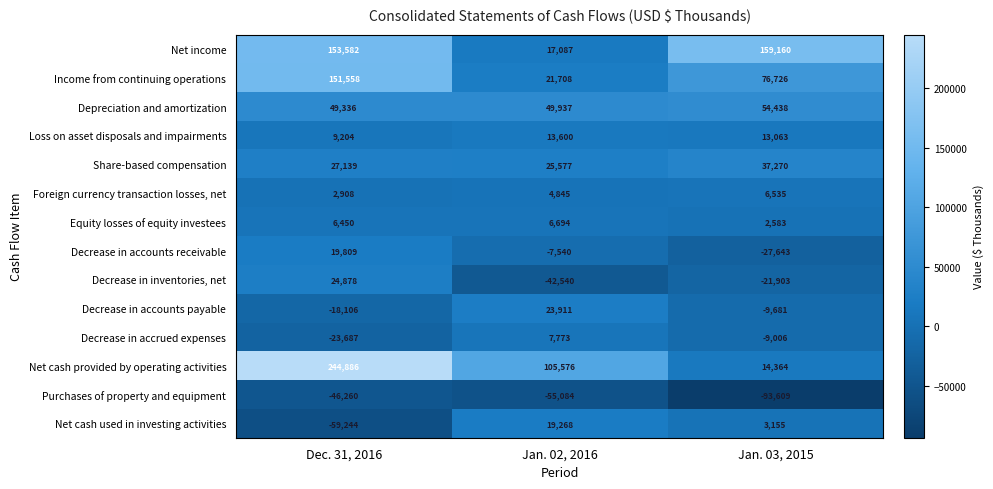

Which label corresponds to the smallest value in the chart?

Jan. 03, 2015